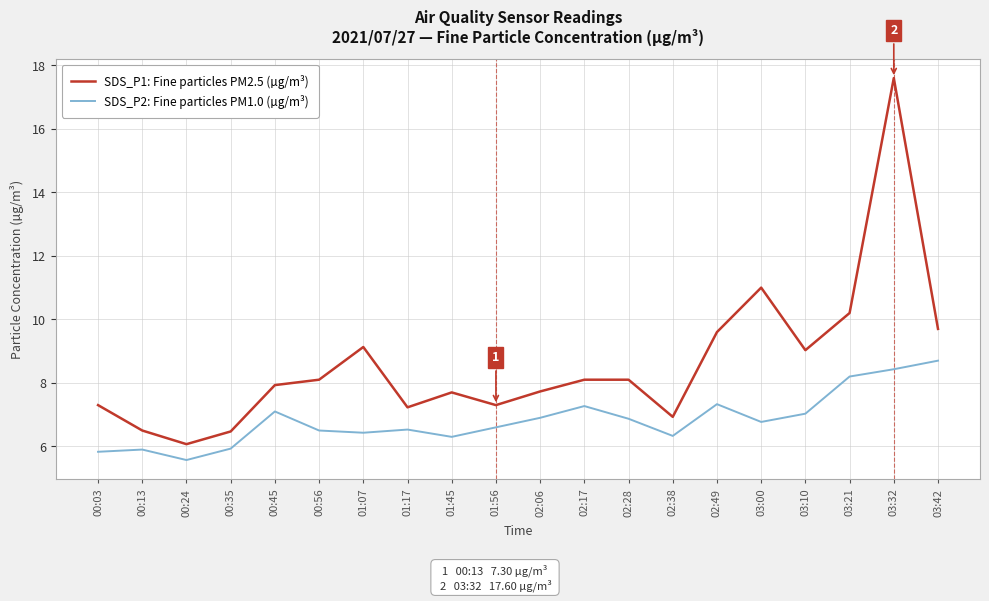

Does the chart display data point markers on the line(s)?

No